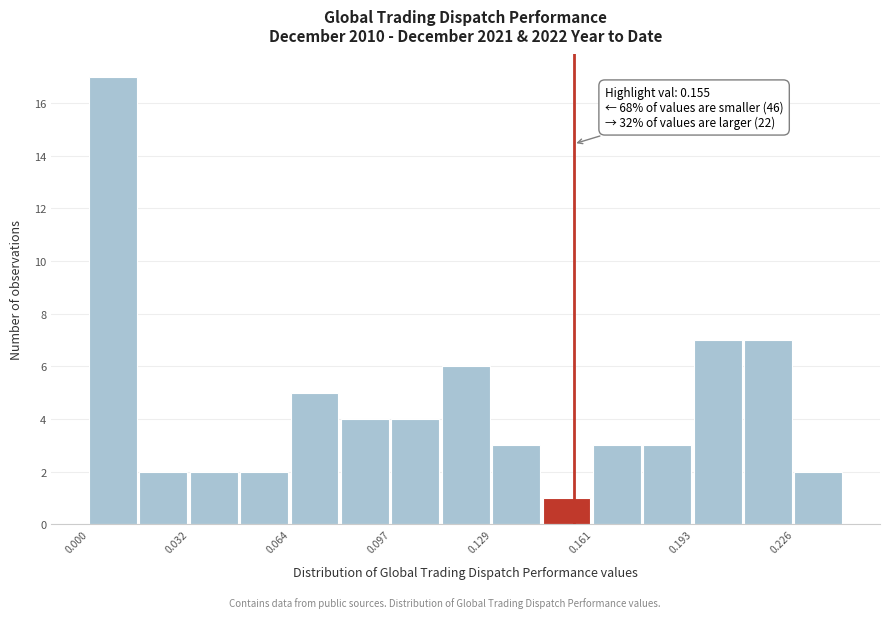

Read against the x-axis, roughly where is the centre of the tallest bar?

0.010